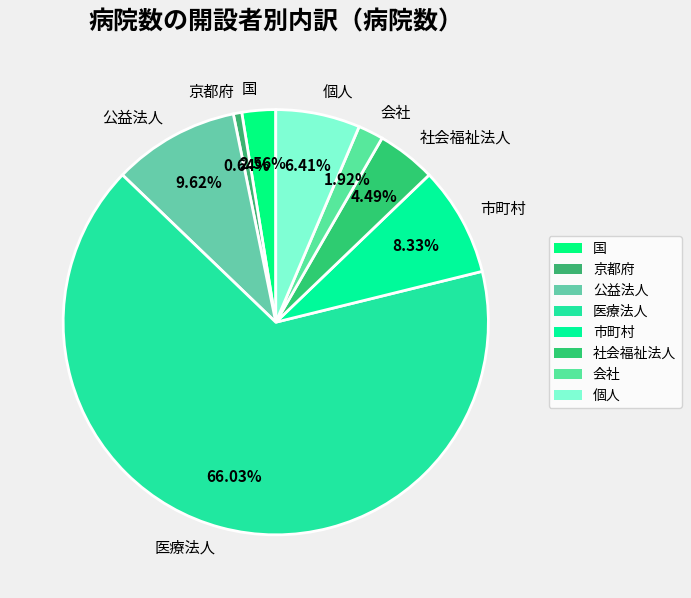

Which category has the smallest portion of the pie?

京都府